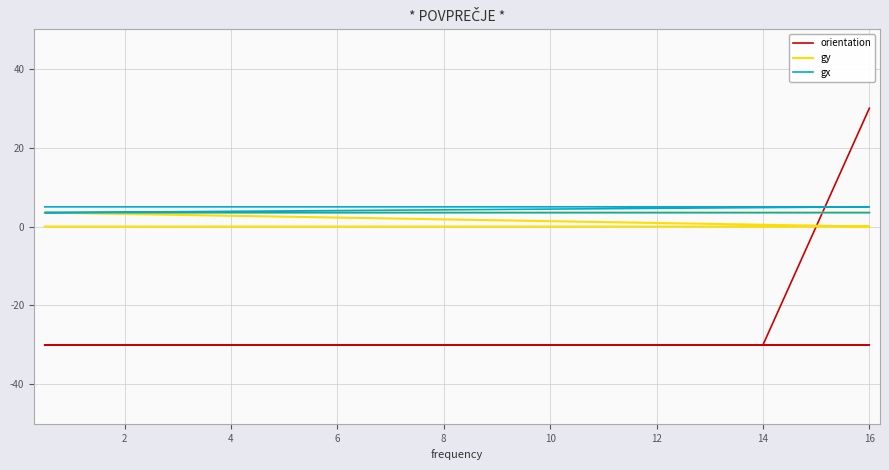

True or false: gx has more than 1 interior local peaks.

False